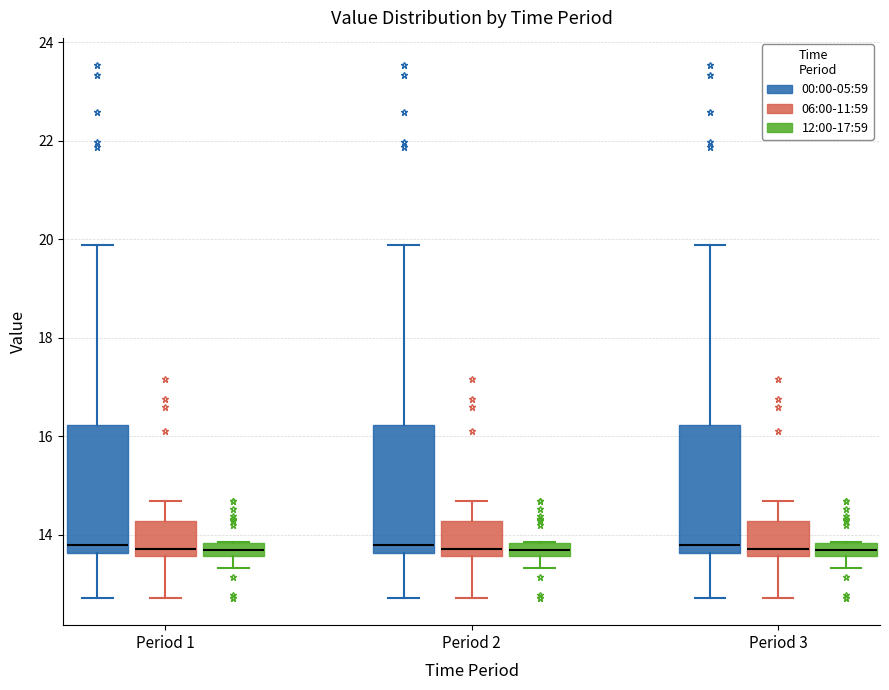

Where does the upper whisker of the box for Period 2 (06:00-11:59) end on the y-axis? The values are not printed on the chart, so give them approximately, as read against the axis.

14.6